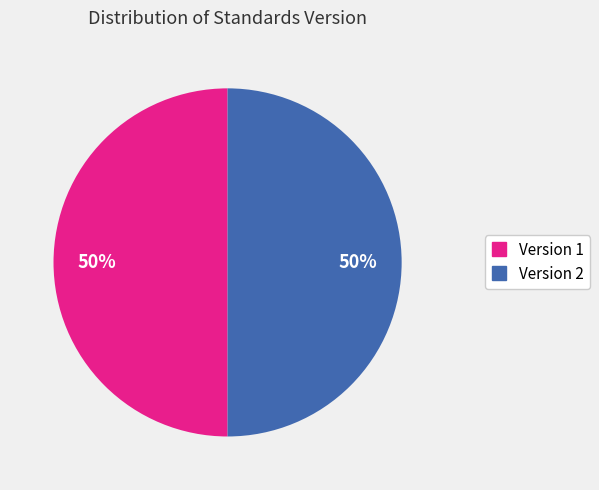

Do Version 2 and Version 1 together represent more than half of the pie?

Yes